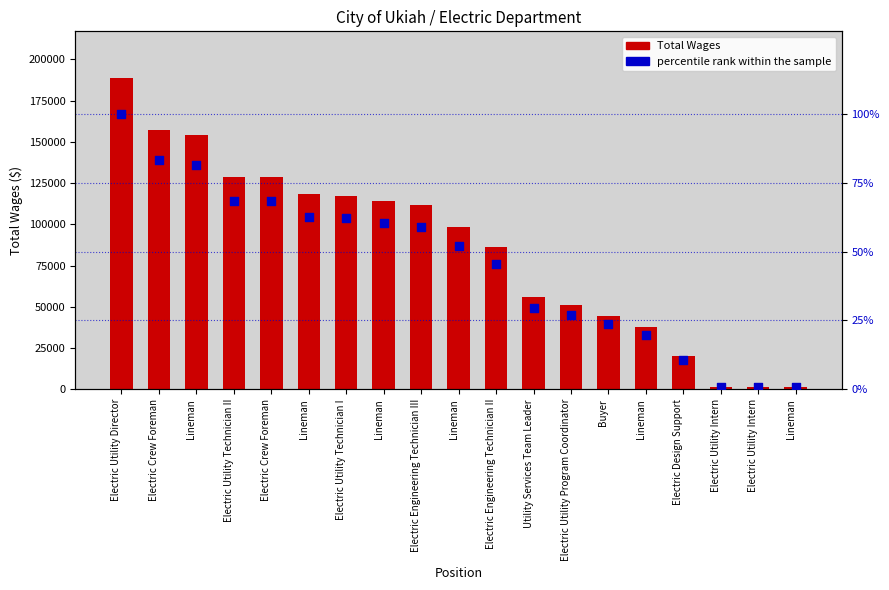

Is the value of Total Wages at Buyer greater than the value of percentile rank within the sample at Lineman?

Yes